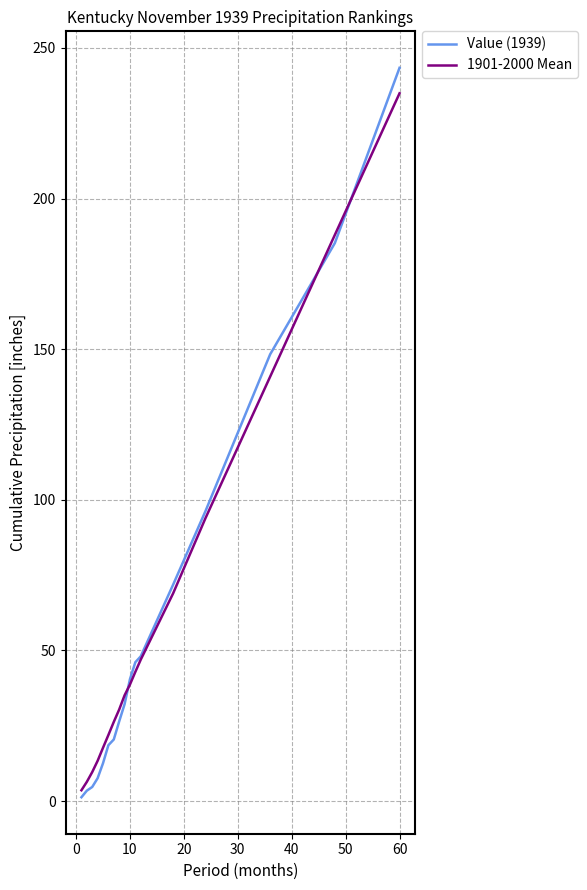

What are all the series names shown in the legend?

Value (1939), 1901-2000 Mean